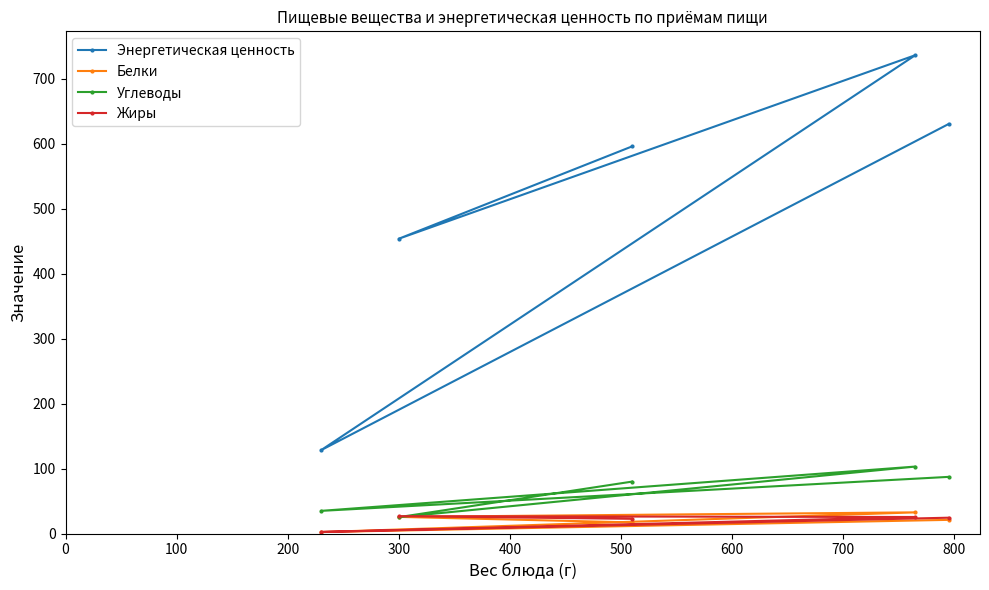

What is the value of the Жиры point at the 4th from the left?

25.7